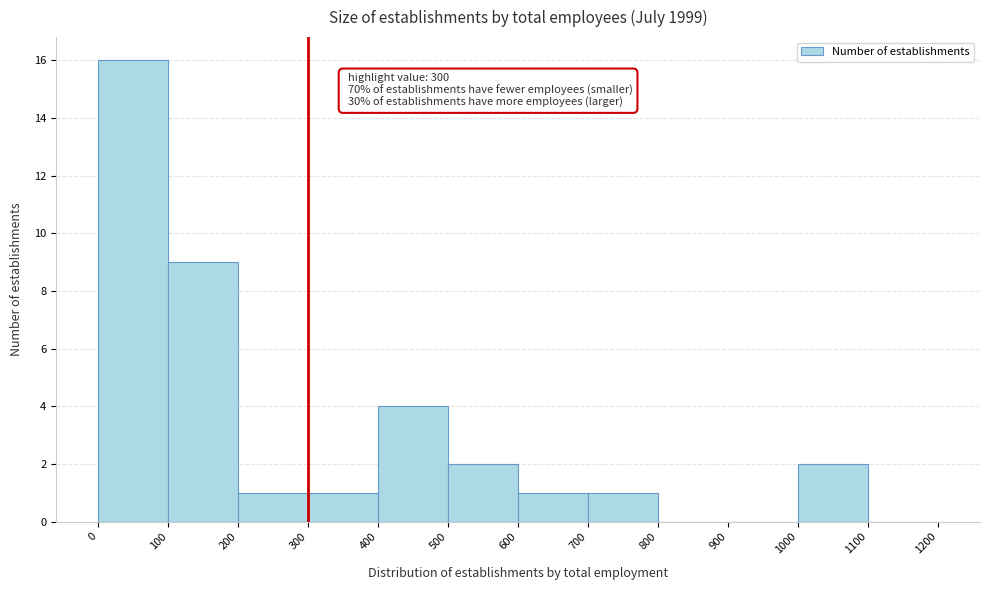

Over which range of the x-axis is the bar tallest?

0 to 100